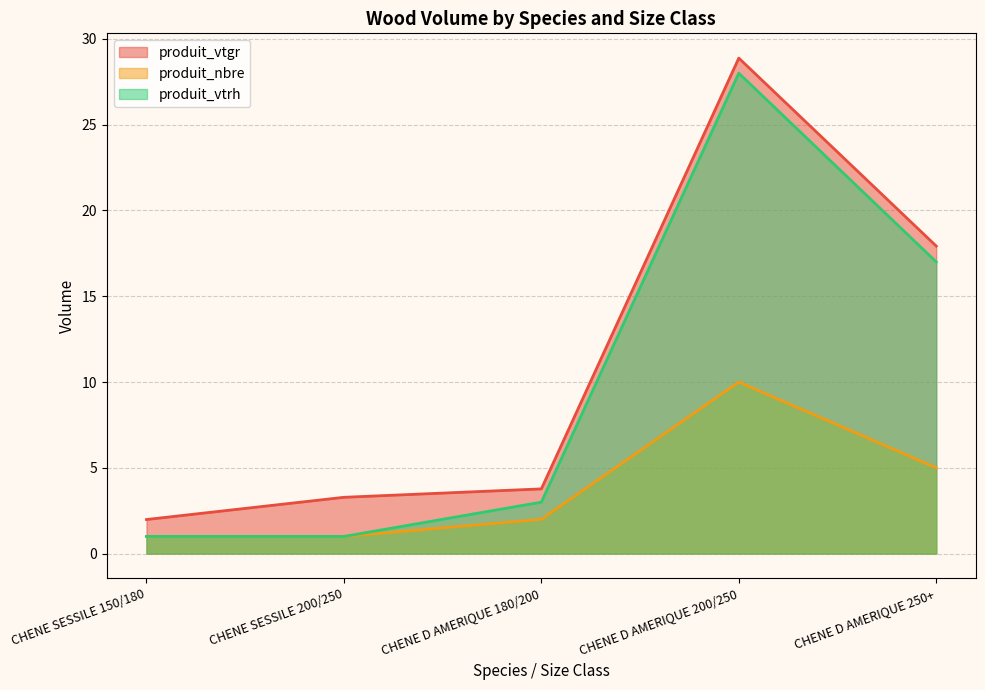

What is the approximate value of produit_vtgr at CHENE D AMERIQUE 250+?

17.9